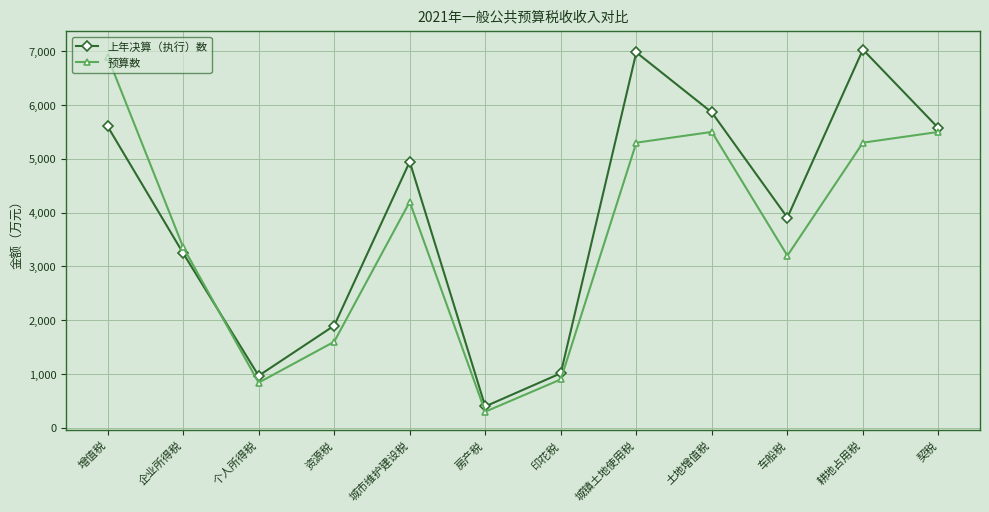

What is the value of the 上年决算（执行）数 point at the 7th from the left?

1014